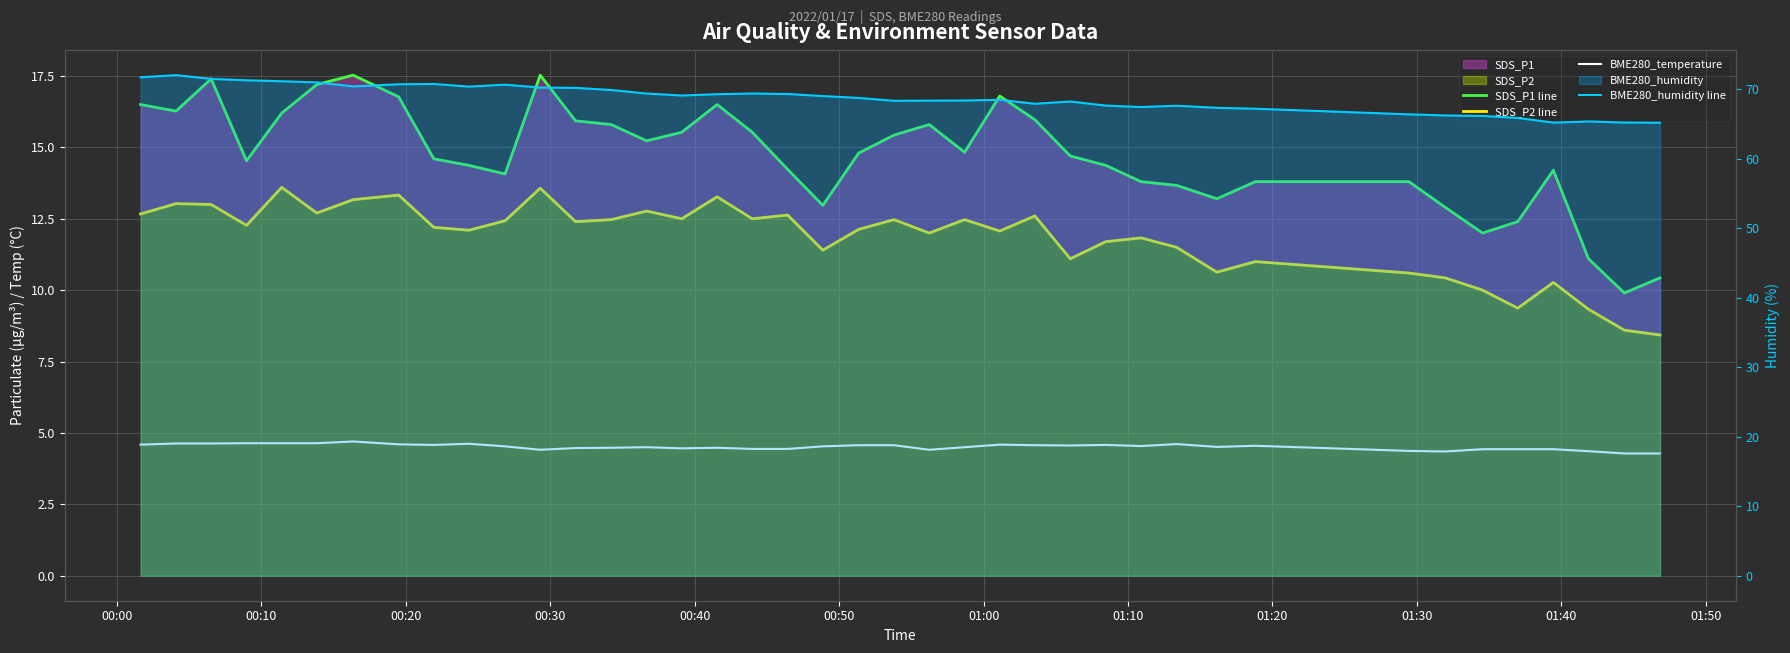

How many values in the BME280_humidity line series exceed 68?

26